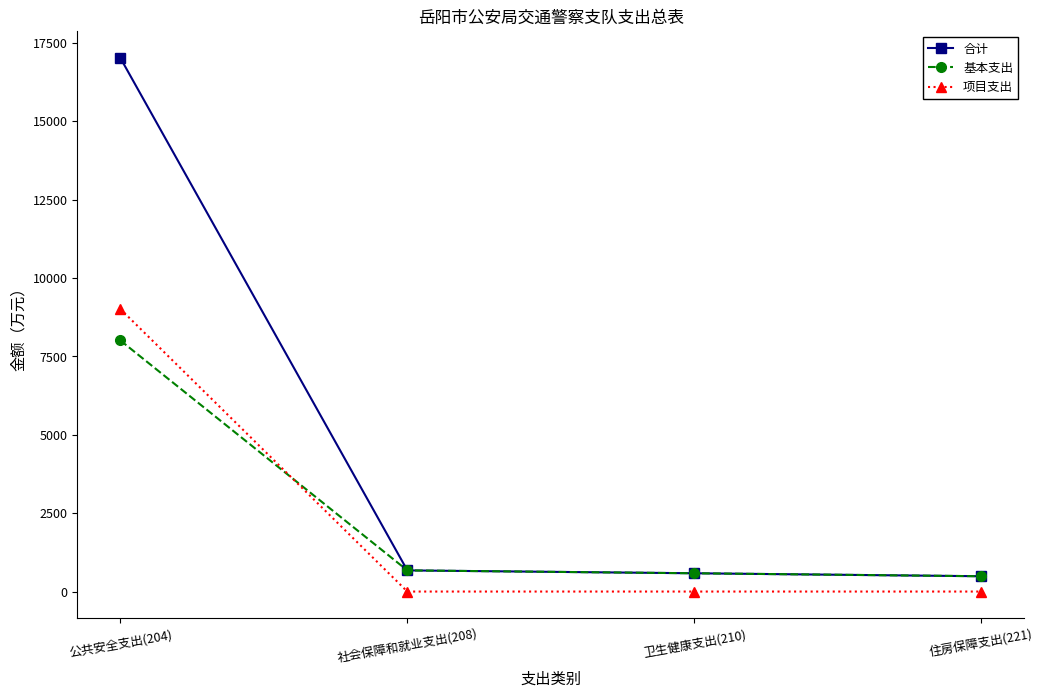

True or false: 合计 and 项目支出 cross at least once.

False